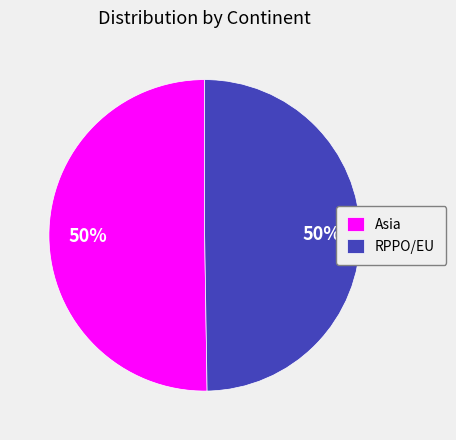

What percentage is the Asia slice, to the nearest percent?

50%